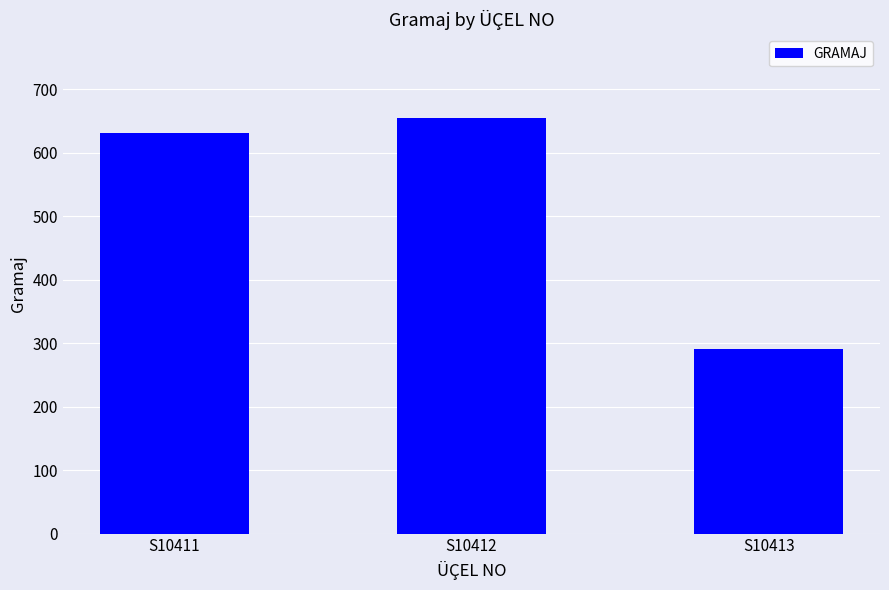

List the labels in order of value, smallest first.

S10413, S10411, S10412